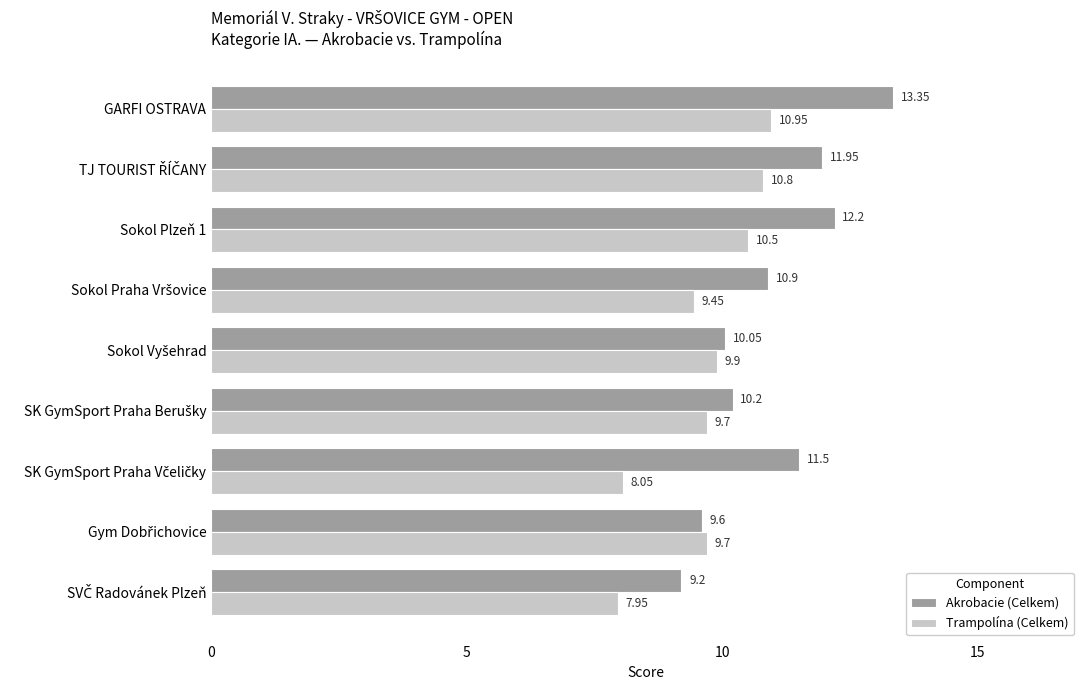

List the series in order of their overall mean, lowest first.

Trampolína (Celkem), Akrobacie (Celkem)